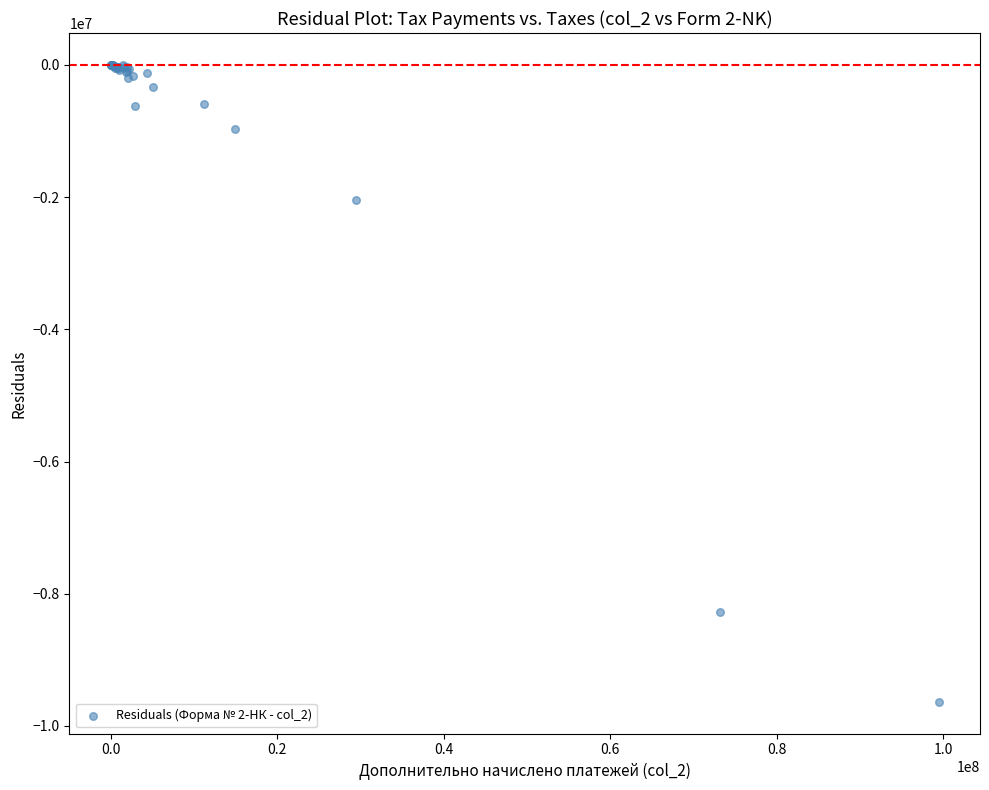

What Y value in the scatter plot is closest to -4816005?

-2050874